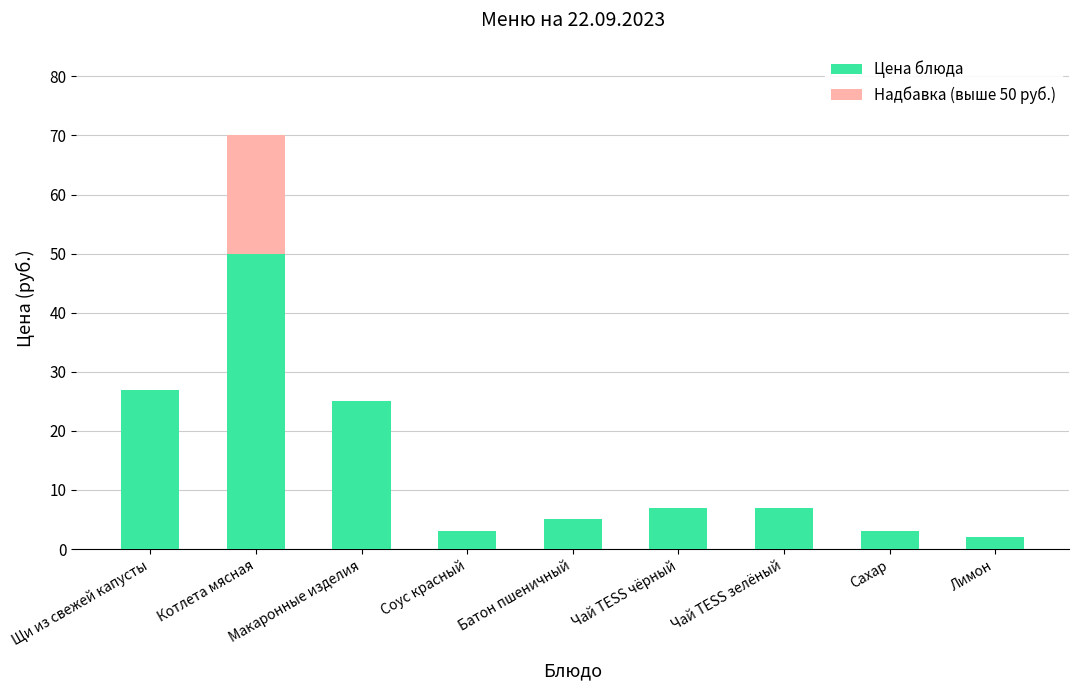

The value at Макаронные изделия is 25. True or false?

True